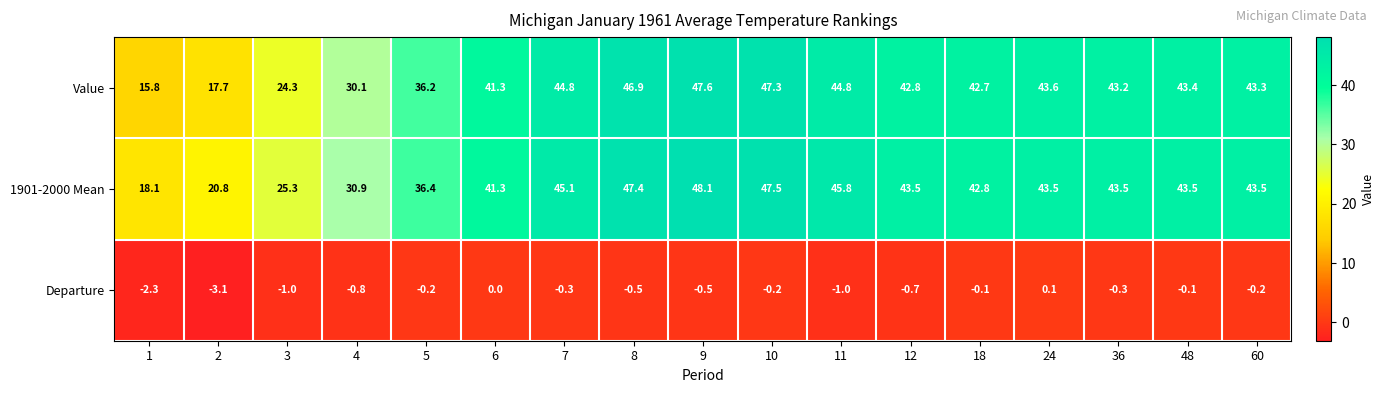

The value of 1901-2000 Mean at 9 is 66.3. True or false?

False